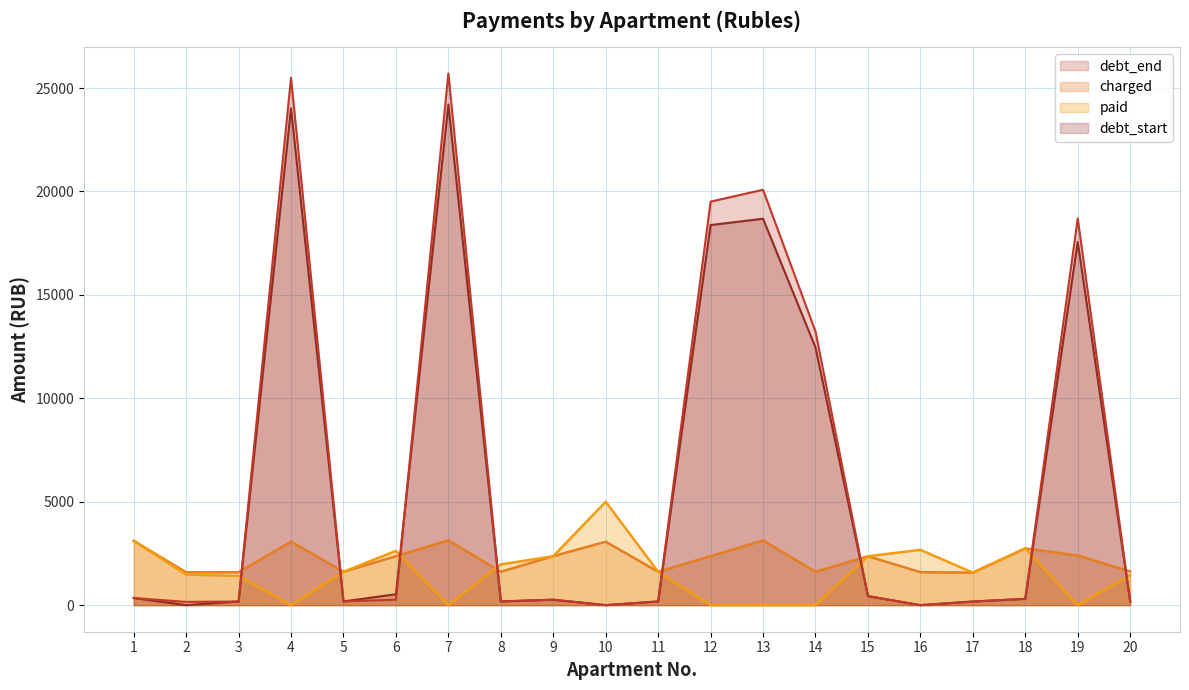

At which category does paid reach its first local valley?

4